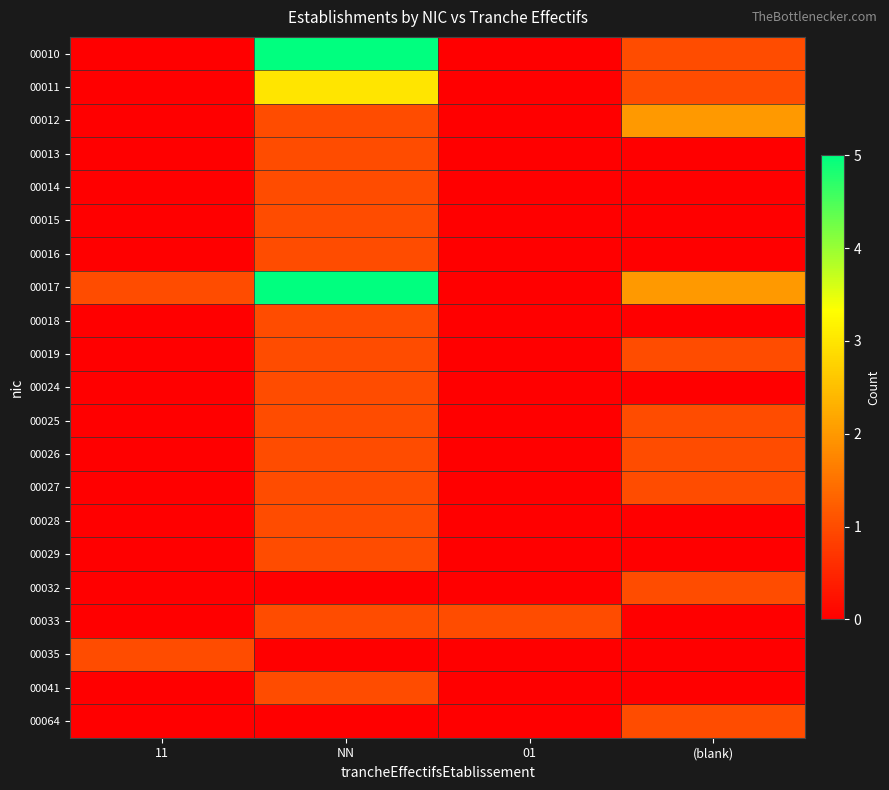

Reading right to left, transcribe all the data shown in this chart.

00010: (blank)=1	01=0	NN=5	11=0
00011: (blank)=1	01=0	NN=3	11=0
00012: (blank)=2	01=0	NN=1	11=0
00013: (blank)=0	01=0	NN=1	11=0
00014: (blank)=0	01=0	NN=1	11=0
00015: (blank)=0	01=0	NN=1	11=0
00016: (blank)=0	01=0	NN=1	11=0
00017: (blank)=2	01=0	NN=5	11=1
00018: (blank)=0	01=0	NN=1	11=0
00019: (blank)=1	01=0	NN=1	11=0
00024: (blank)=0	01=0	NN=1	11=0
00025: (blank)=1	01=0	NN=1	11=0
00026: (blank)=1	01=0	NN=1	11=0
00027: (blank)=1	01=0	NN=1	11=0
00028: (blank)=0	01=0	NN=1	11=0
00029: (blank)=0	01=0	NN=1	11=0
00032: (blank)=1	01=0	NN=0	11=0
00033: (blank)=0	01=1	NN=1	11=0
00035: (blank)=0	01=0	NN=0	11=1
00041: (blank)=0	01=0	NN=1	11=0
00064: (blank)=1	01=0	NN=0	11=0